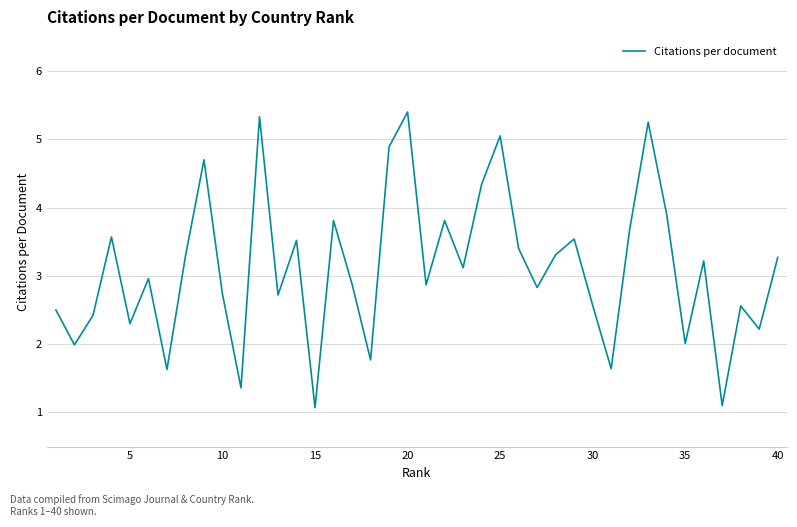

What is the smallest value displayed?

1.1